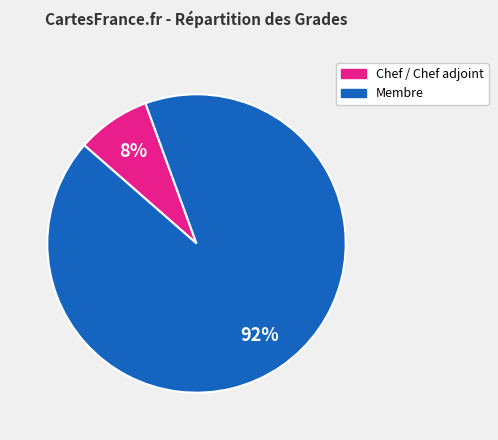

To the nearest percent, what is the average slice percentage?

50%